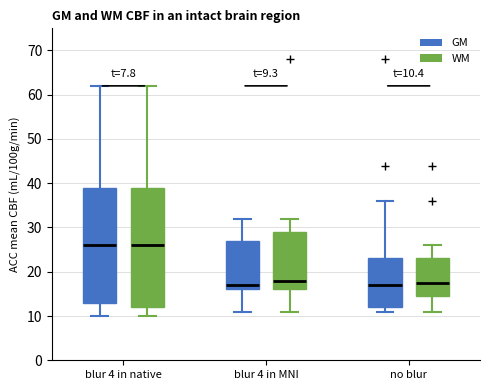

Which box is the tallest, from its lower edge to its upper edge?

blur 4 in native (WM)